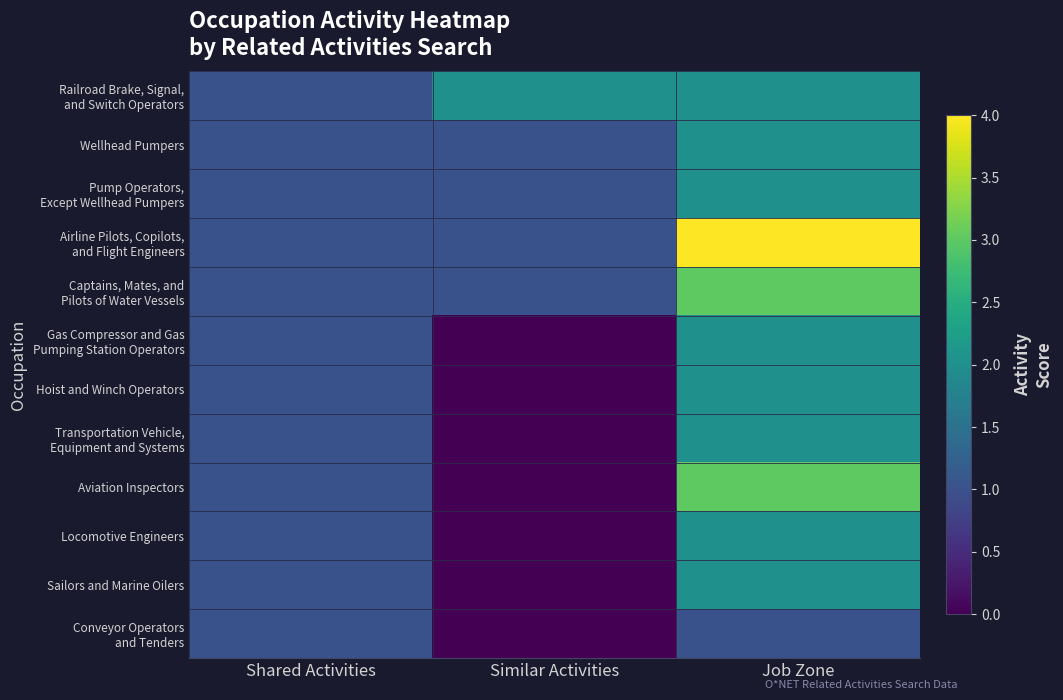

At which category is the sum across all series the highest?

Job Zone